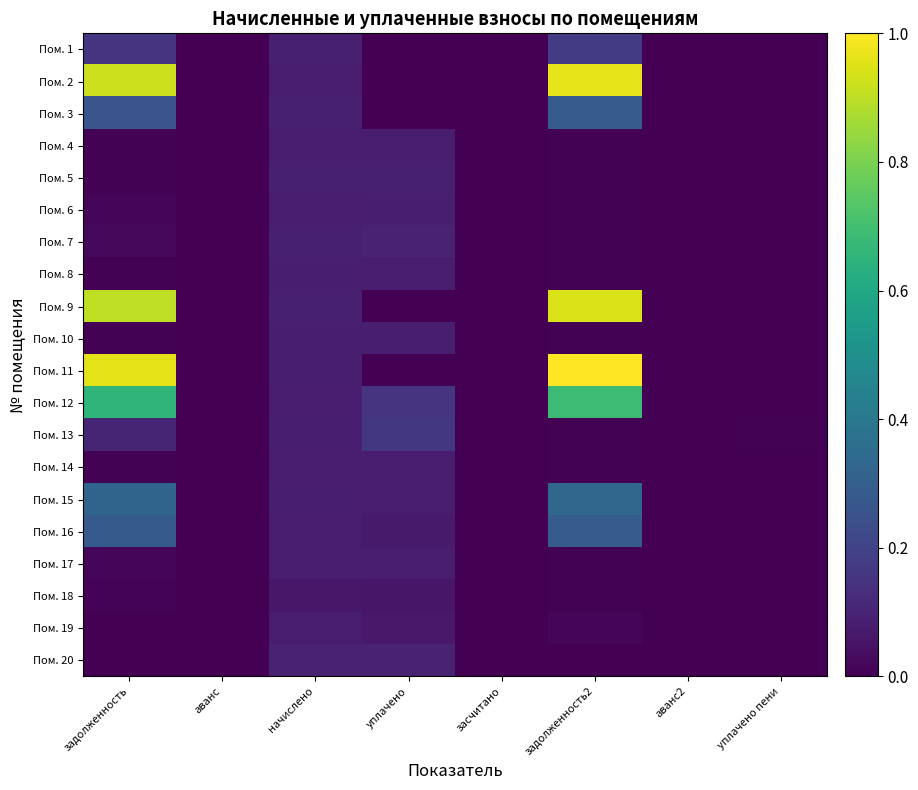

Reading left to right, what are all the values shown in this chart?

Пом. 1: задолженность=0.1	аванс=0.0	начислено=0.1	уплачено=0.0	засчитано=0.0	задолженность2=0.2	аванс2=0.0	уплачено пени=0.0
Пом. 2: задолженность=0.9	аванс=0.0	начислено=0.1	уплачено=0.0	засчитано=0.0	задолженность2=1.0	аванс2=0.0	уплачено пени=0.0
Пом. 3: задолженность=0.3	аванс=0.0	начислено=0.1	уплачено=0.0	засчитано=0.0	задолженность2=0.3	аванс2=0.0	уплачено пени=0.0
Пом. 4: задолженность=0.0	аванс=0.0	начислено=0.1	уплачено=0.1	засчитано=0.0	задолженность2=0.0	аванс2=0.0	уплачено пени=0.0
Пом. 5: задолженность=0.0	аванс=0.0	начислено=0.1	уплачено=0.1	засчитано=0.0	задолженность2=0.0	аванс2=0.0	уплачено пени=0.0
Пом. 6: задолженность=0.0	аванс=0.0	начислено=0.1	уплачено=0.1	засчитано=0.0	задолженность2=0.0	аванс2=0.0	уплачено пени=0.0
Пом. 7: задолженность=0.0	аванс=0.0	начислено=0.1	уплачено=0.1	засчитано=0.0	задолженность2=0.0	аванс2=0.0	уплачено пени=0.0
Пом. 8: задолженность=0.0	аванс=0.0	начислено=0.1	уплачено=0.1	засчитано=0.0	задолженность2=0.0	аванс2=0.0	уплачено пени=0.0
Пом. 9: задолженность=0.9	аванс=0.0	начислено=0.1	уплачено=0.0	засчитано=0.0	задолженность2=0.9	аванс2=0.0	уплачено пени=0.0
Пом. 10: задолженность=0.0	аванс=0.0	начислено=0.1	уплачено=0.1	засчитано=0.0	задолженность2=0.0	аванс2=0.0	уплачено пени=0.0
Пом. 11: задолженность=1.0	аванс=0.0	начислено=0.1	уплачено=0.0	засчитано=0.0	задолженность2=1.0	аванс2=0.0	уплачено пени=0.0
Пом. 12: задолженность=0.7	аванс=0.0	начислено=0.1	уплачено=0.1	засчитано=0.0	задолженность2=0.7	аванс2=0.0	уплачено пени=0.0
Пом. 13: задолженность=0.1	аванс=0.0	начислено=0.1	уплачено=0.2	засчитано=0.0	задолженность2=0.0	аванс2=0.0	уплачено пени=0.0
Пом. 14: задолженность=0.0	аванс=0.0	начислено=0.1	уплачено=0.1	засчитано=0.0	задолженность2=0.0	аванс2=0.0	уплачено пени=0.0
Пом. 15: задолженность=0.3	аванс=0.0	начислено=0.1	уплачено=0.1	засчитано=0.0	задолженность2=0.3	аванс2=0.0	уплачено пени=0.0
Пом. 16: задолженность=0.3	аванс=0.0	начислено=0.1	уплачено=0.1	засчитано=0.0	задолженность2=0.3	аванс2=0.0	уплачено пени=0.0
Пом. 17: задолженность=0.0	аванс=0.0	начислено=0.1	уплачено=0.1	засчитано=0.0	задолженность2=0.0	аванс2=0.0	уплачено пени=0.0
Пом. 18: задолженность=0.0	аванс=0.0	начислено=0.1	уплачено=0.1	засчитано=0.0	задолженность2=0.0	аванс2=0.0	уплачено пени=0.0
Пом. 19: задолженность=0.0	аванс=0.0	начислено=0.1	уплачено=0.1	засчитано=0.0	задолженность2=0.0	аванс2=0.0	уплачено пени=0.0
Пом. 20: задолженность=0.0	аванс=0.0	начислено=0.1	уплачено=0.1	засчитано=0.0	задолженность2=0.0	аванс2=0.0	уплачено пени=0.0